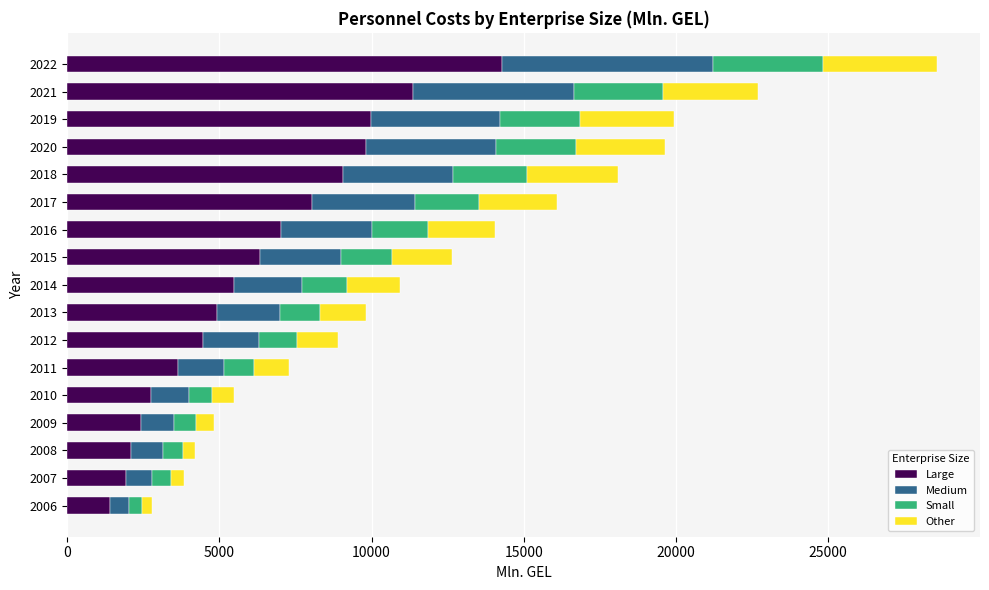

At which label is Large closest to 7842?

2017